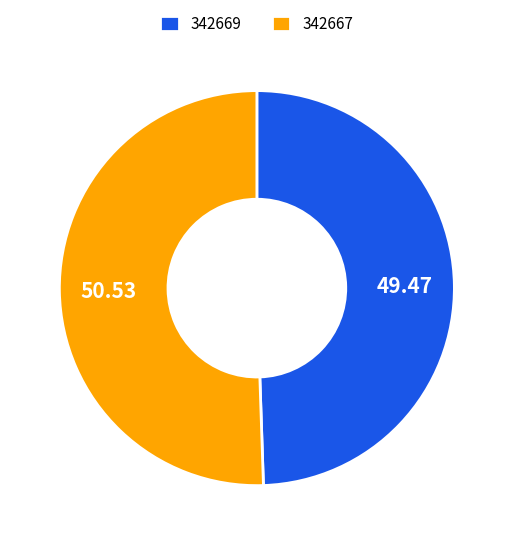

Does 342669 account for over 50% of the chart?

No